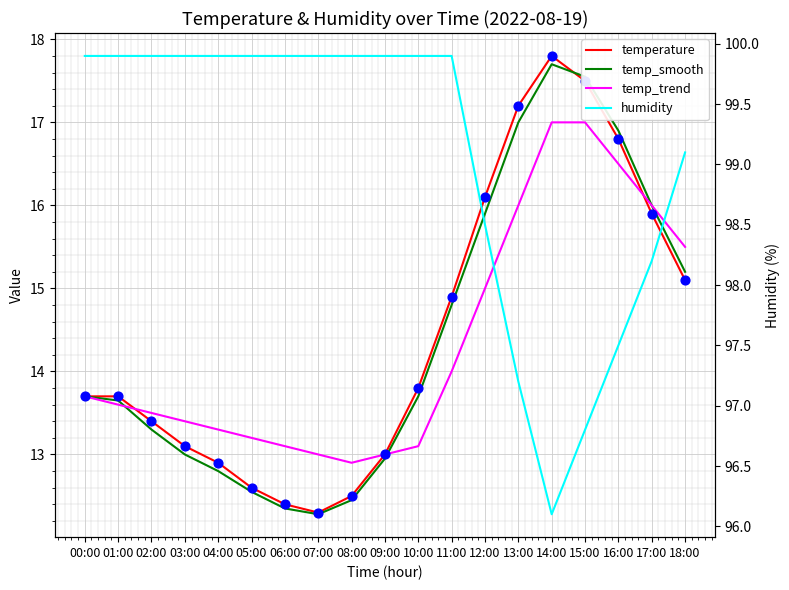

Which series contains the highest Y value?

humidity